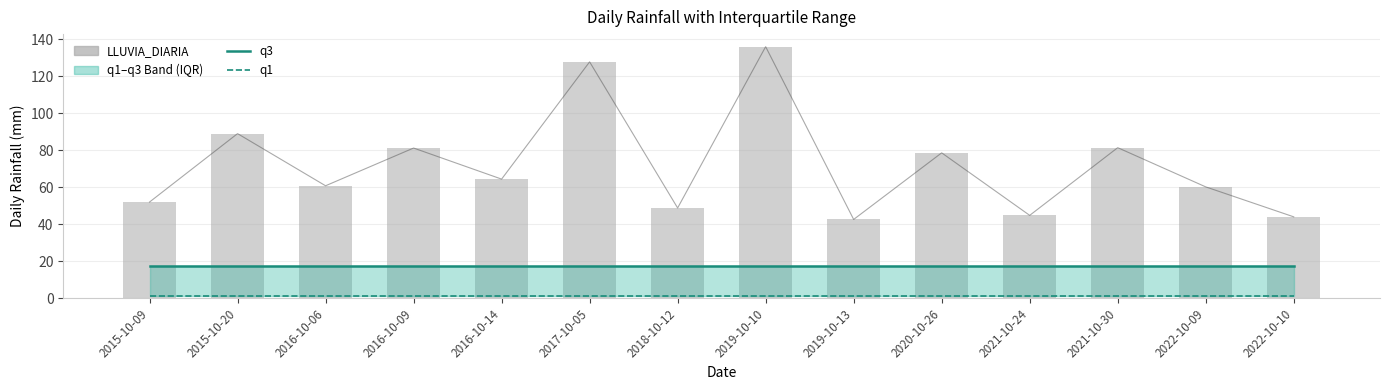

At how many categories does at least one series exceed 79?

5